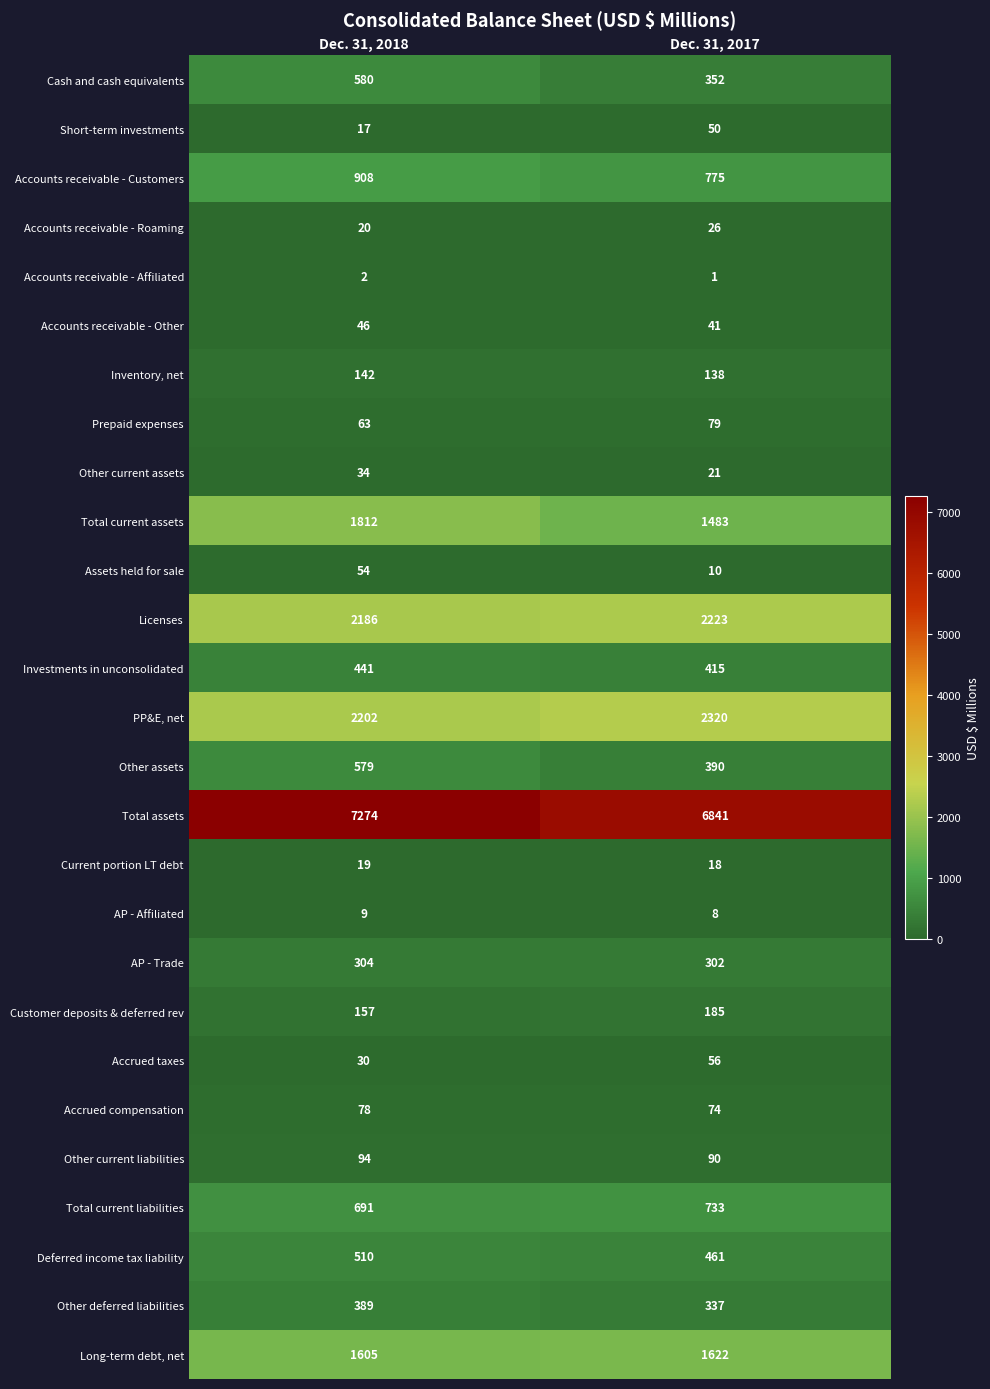

What is the lowest value of the Licenses series?

2186